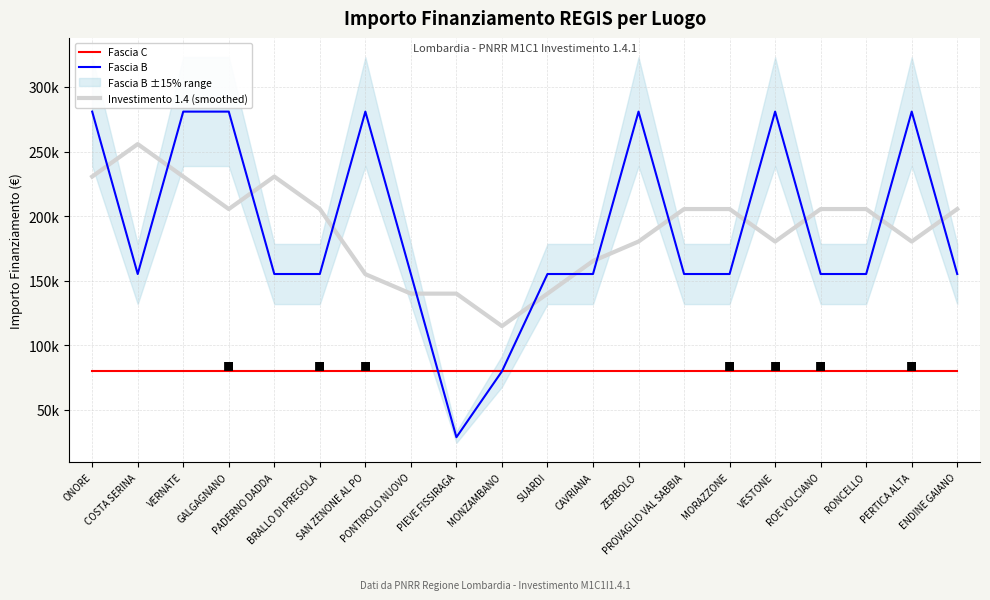

Which category has the highest value across all series?

ONORE